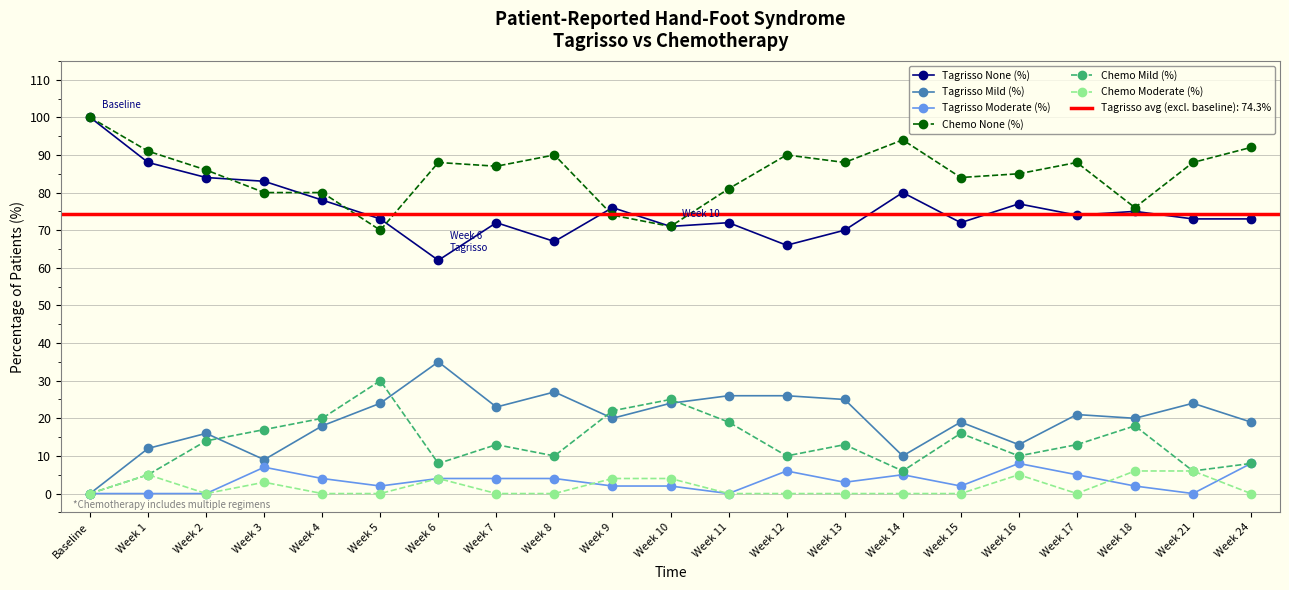

Does the chart display data point markers on the line(s)?

Yes